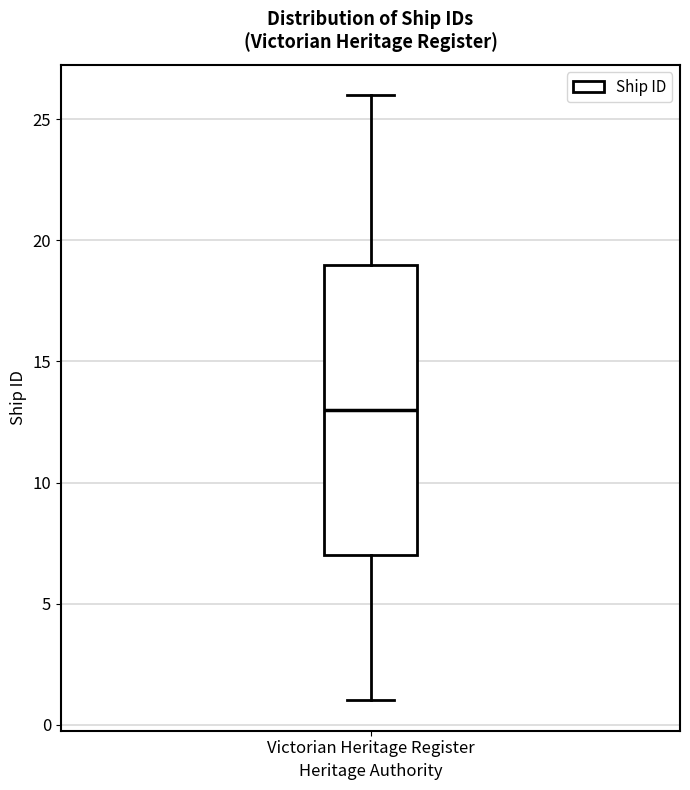

Where is the lower edge of the box for Victorian Heritage Register on the y-axis? The values are not printed on the chart, so give them approximately, as read against the axis.

7